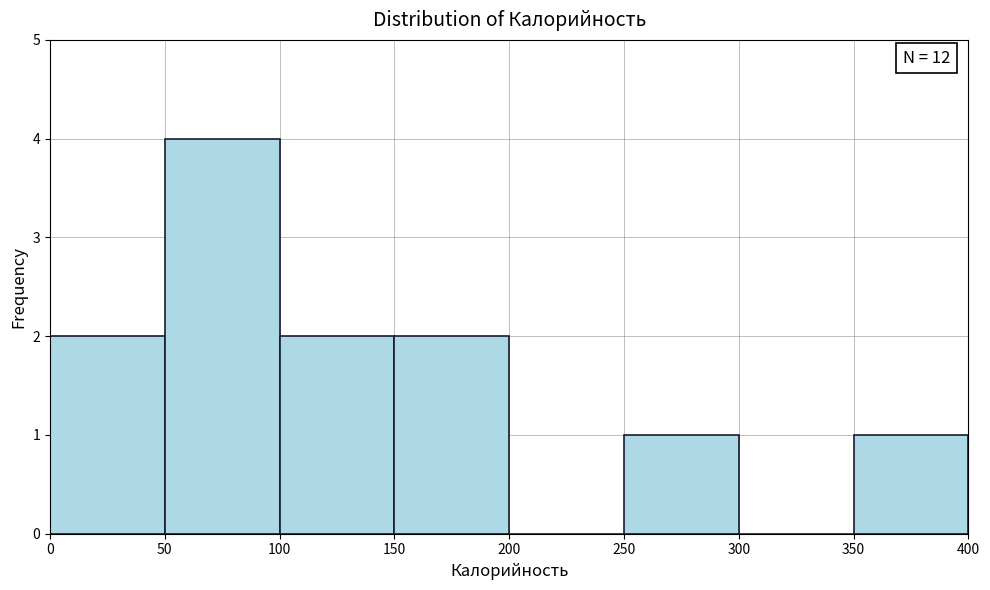

Which range on the x-axis has the tallest bar?

50 to 100